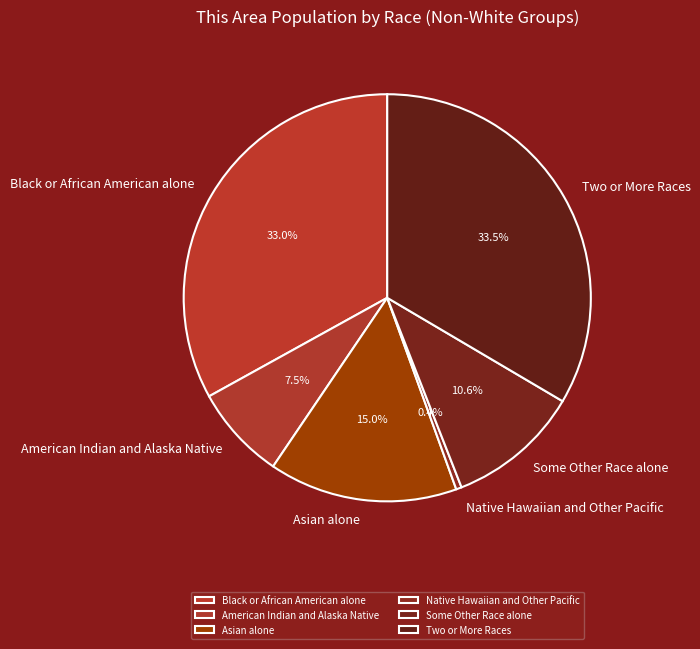

What is the ratio of the value at Asian alone to the value at Two or More Races?

0.4